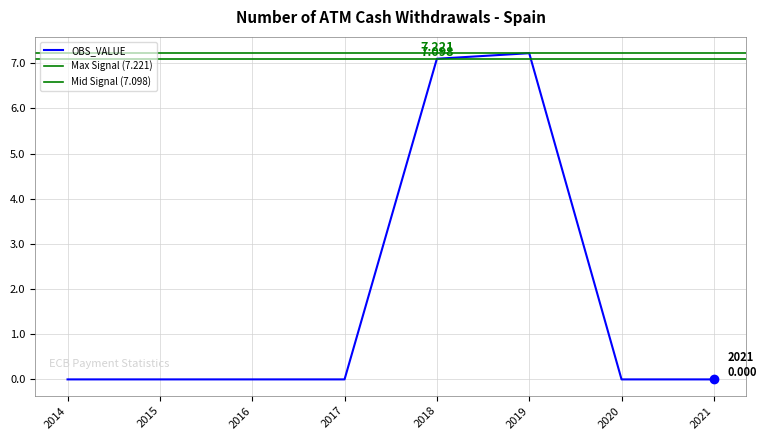

List the labels in order of value, largest first.

2019, 2018, 2014, 2015, 2016, 2017, 2020, 2021